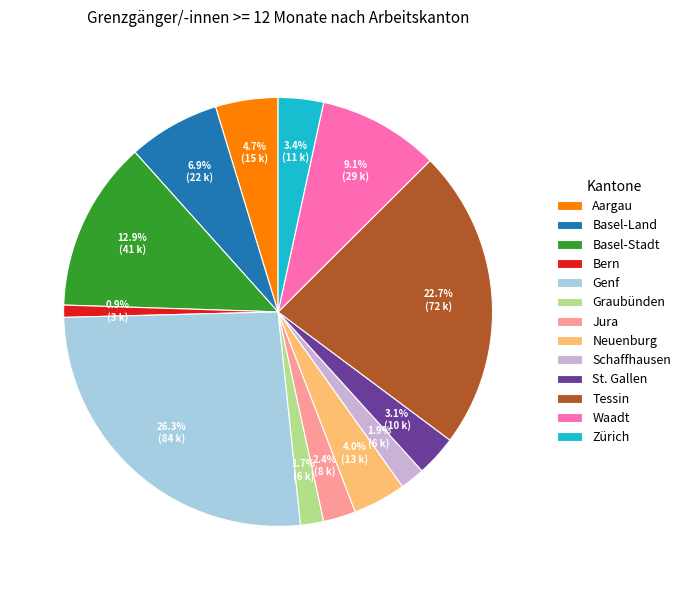

To the nearest percent, what is the difference between the Zürich and Basel-Land slice percentages?

4%